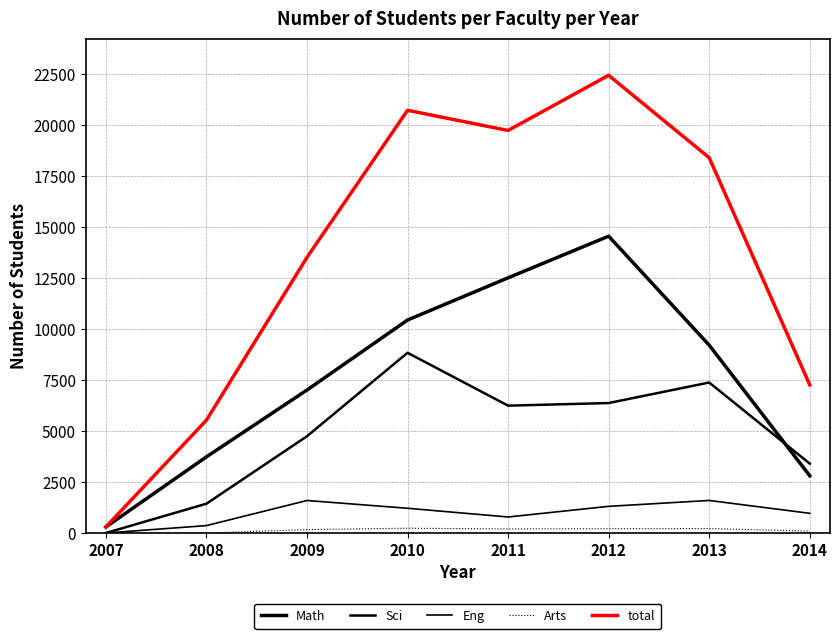

Does the chart display data point markers on the line(s)?

No